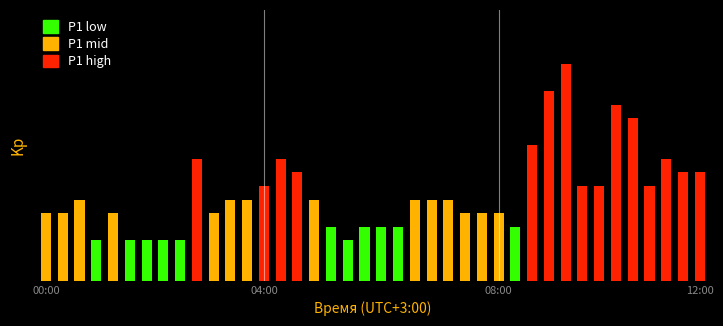

Count the number of data series in this chart.

1